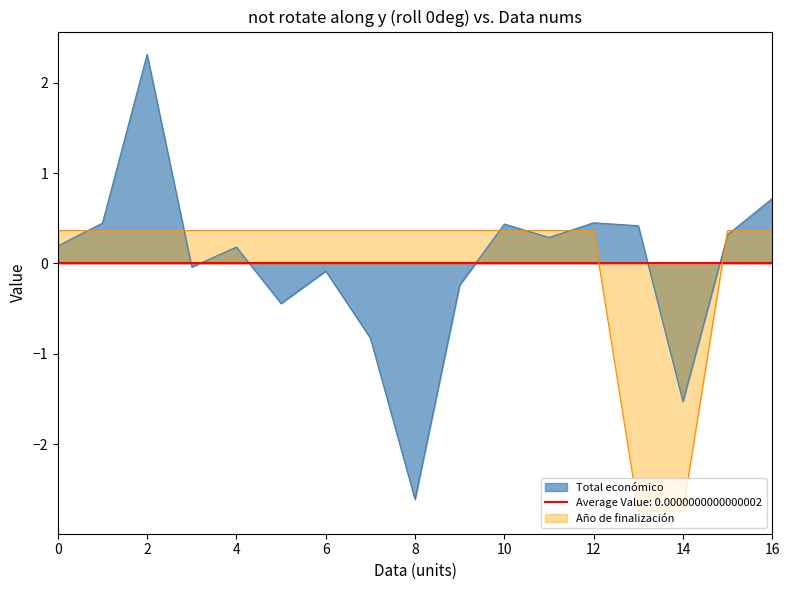

Reading right to left, list all the values displayed in this chart.

Total económico: 0.7	0.3	-1.5	0.4	0.5	0.3	0.4	-0.2	-2.6	-0.8	-0.1	-0.4	0.2	-0.0	2.3	0.4	0.2
Año de finalización: 0.4	0.4	-2.7	-2.7	0.4	0.4	0.4	0.4	0.4	0.4	0.4	0.4	0.4	0.4	0.4	0.4	0.4